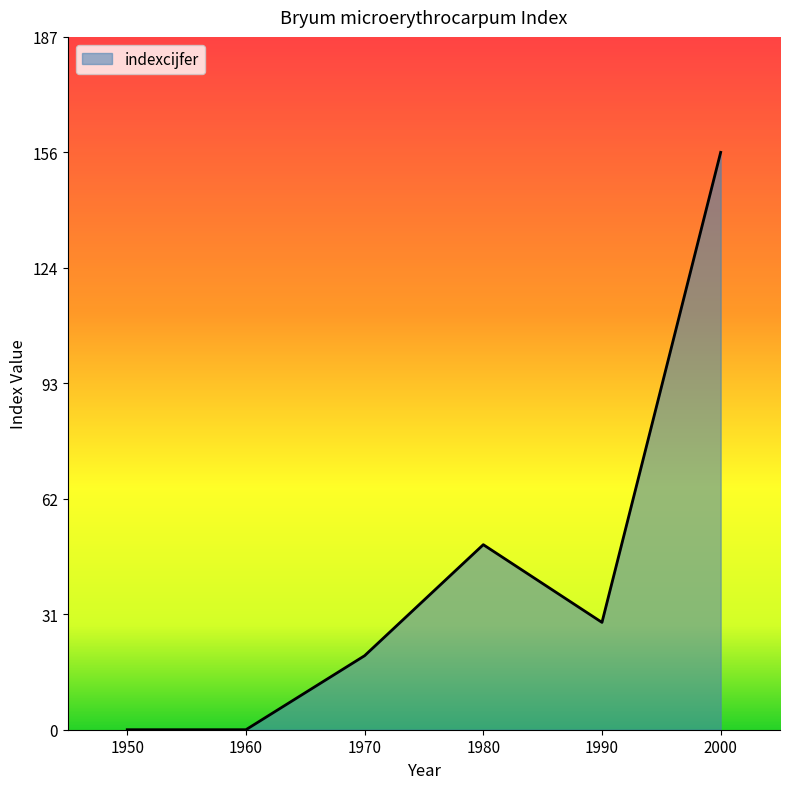

At which category does the chart reach its peak across all series?

2000